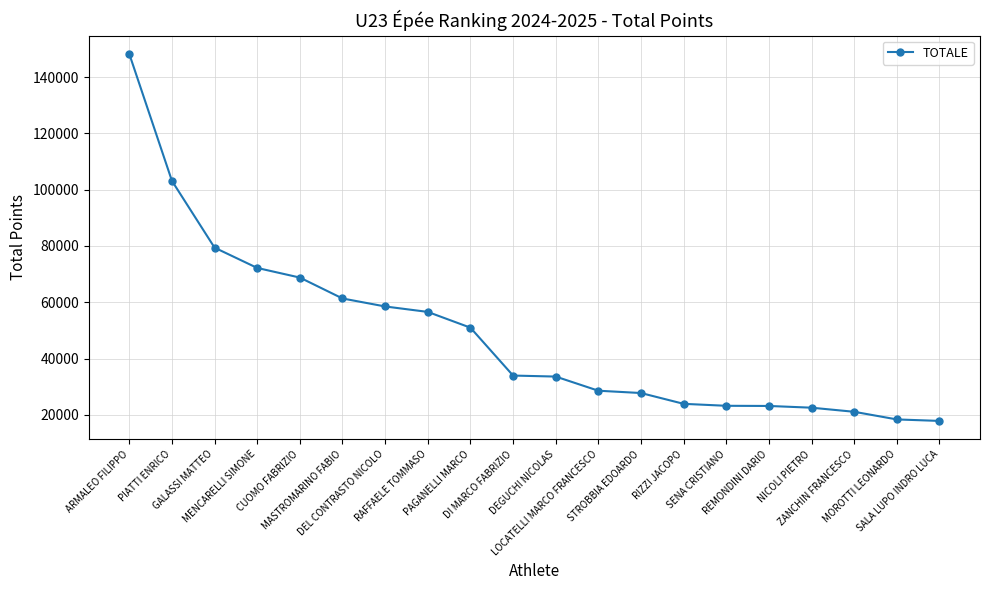

What is the difference between the maximum and minimum values?

130359.4